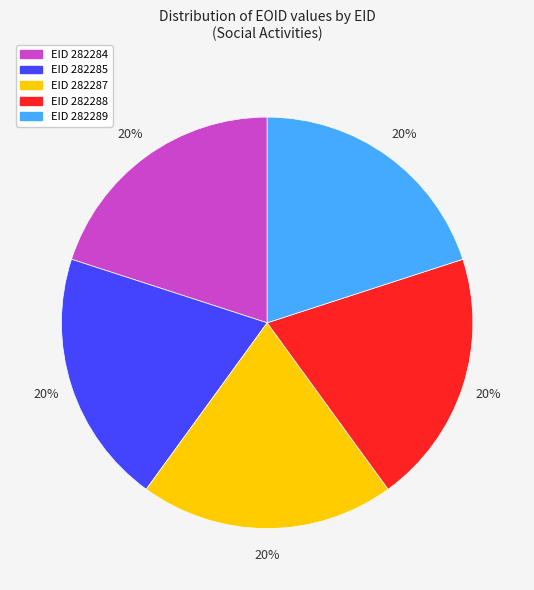

Is there any slice that represents more than half of the pie?

No